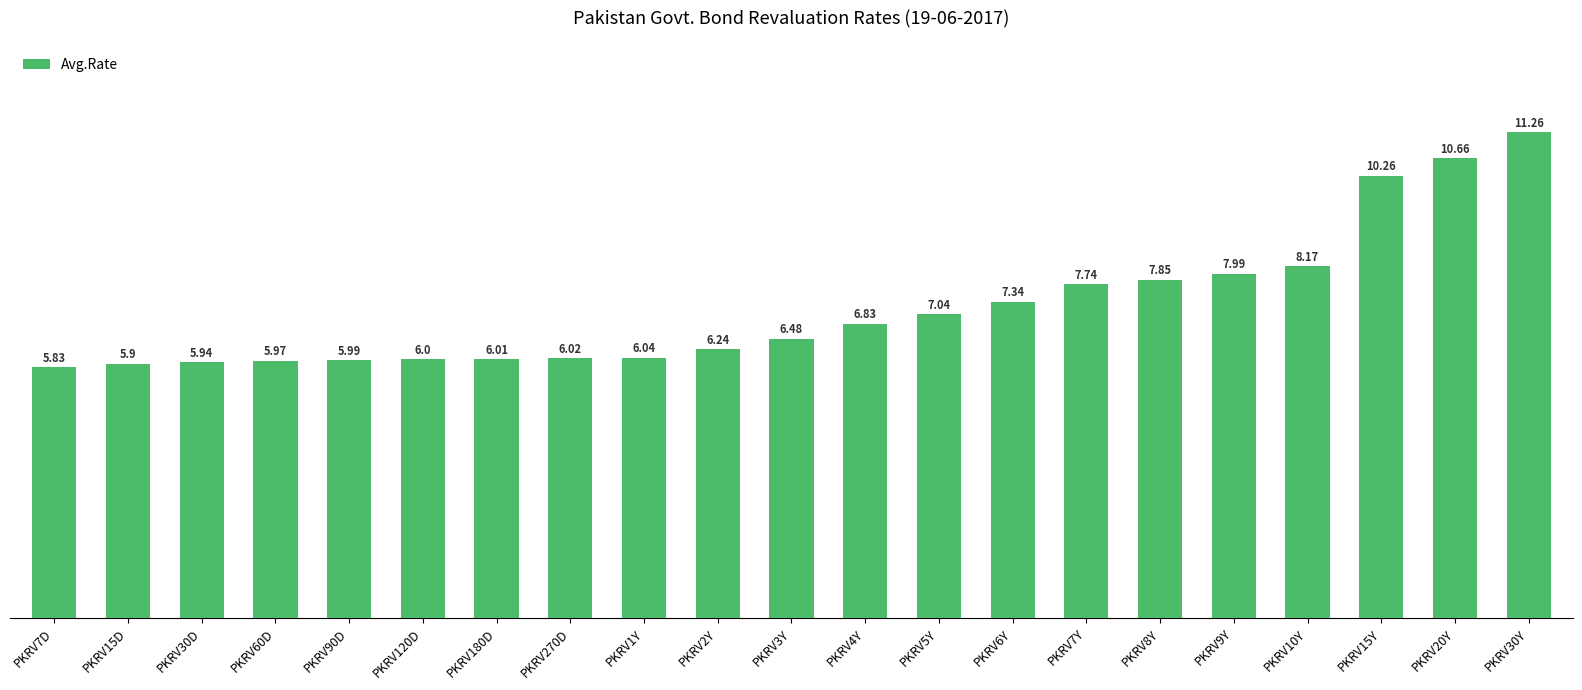

Which label corresponds to the smallest value in the chart?

PKRV7D